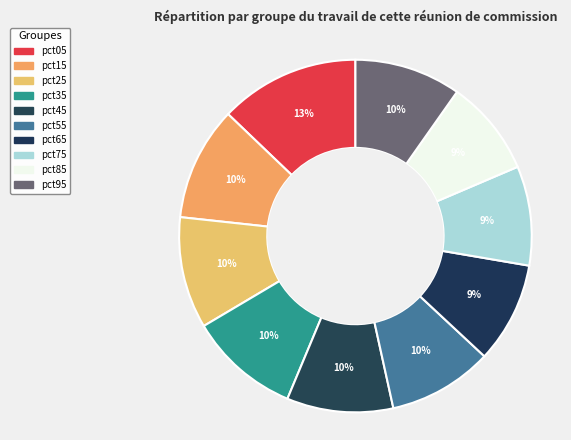

Count the number of slices in the pie.

10